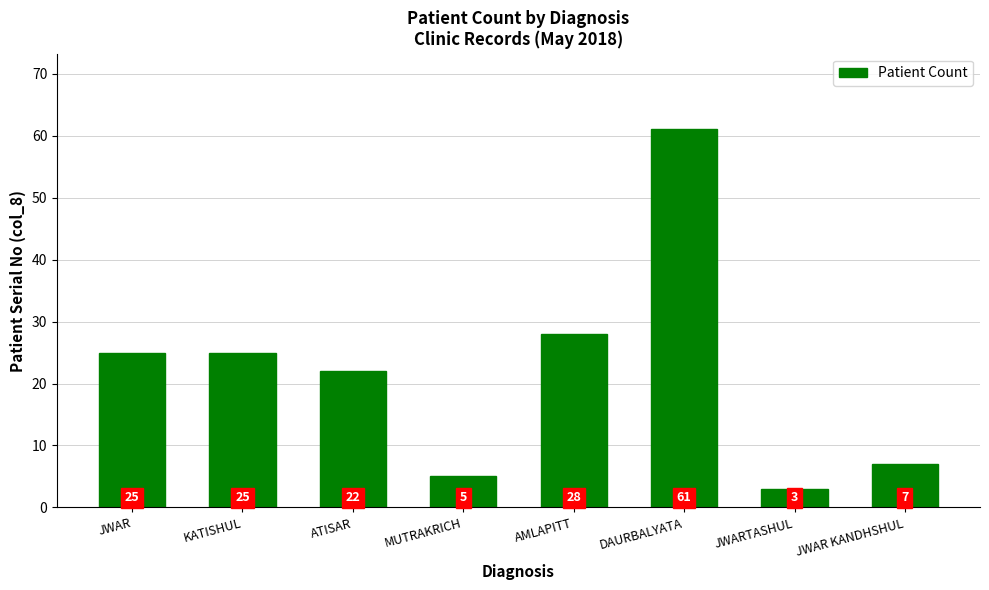

At which label is the value closest to 32?

AMLAPITT